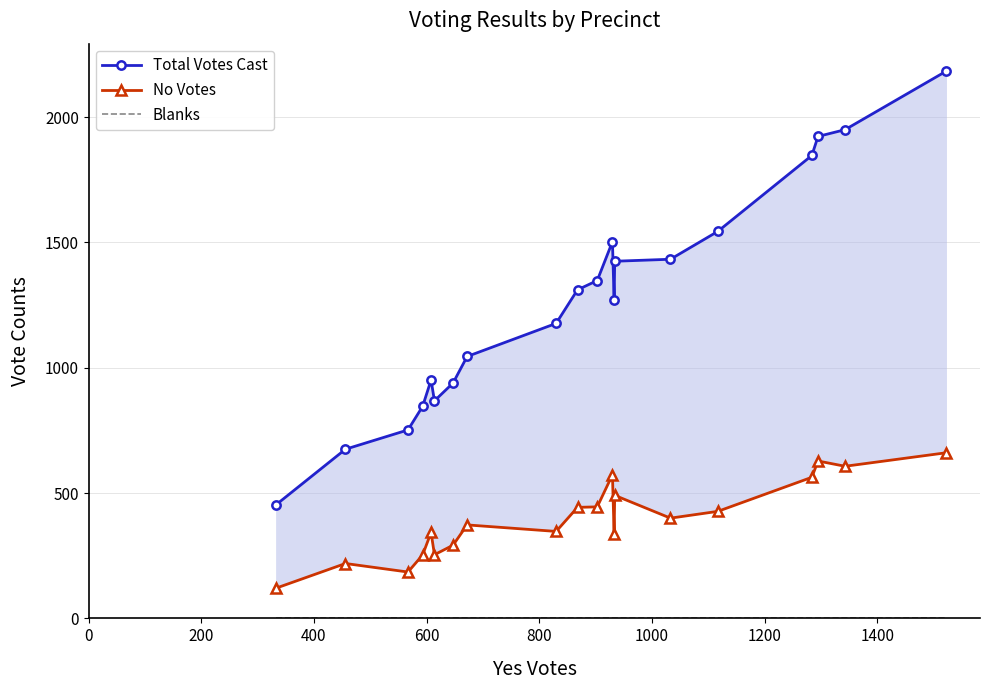

What is the total value across all series at 600?

1099